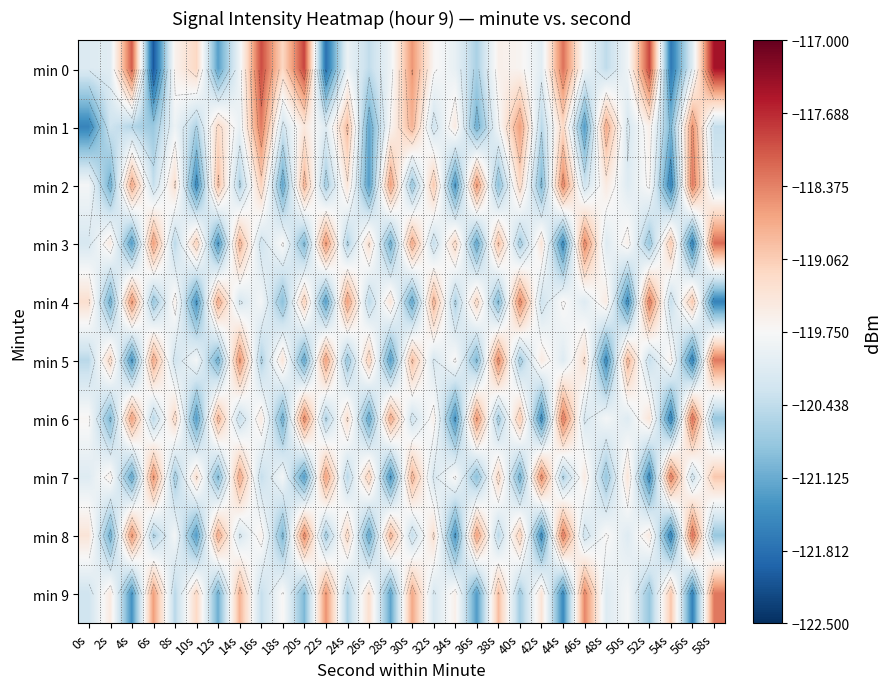

Which series has the largest range (max minus min)?

min 0